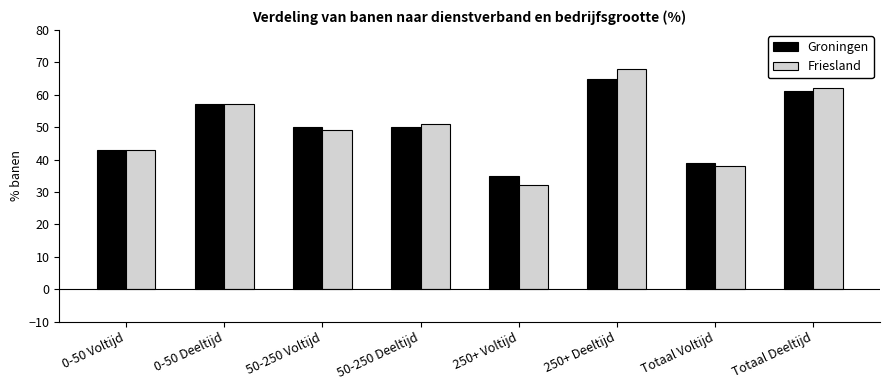

Is it true that Friesland equals 105 at Totaal Deeltijd?

False